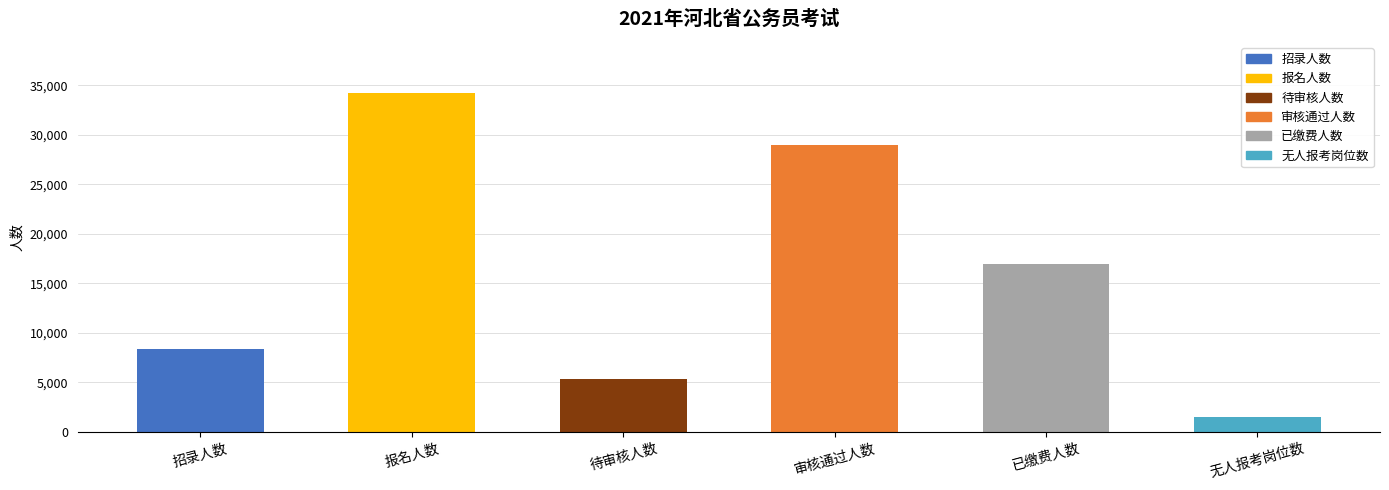

What is the label of the 5th bar from the right?

报名人数